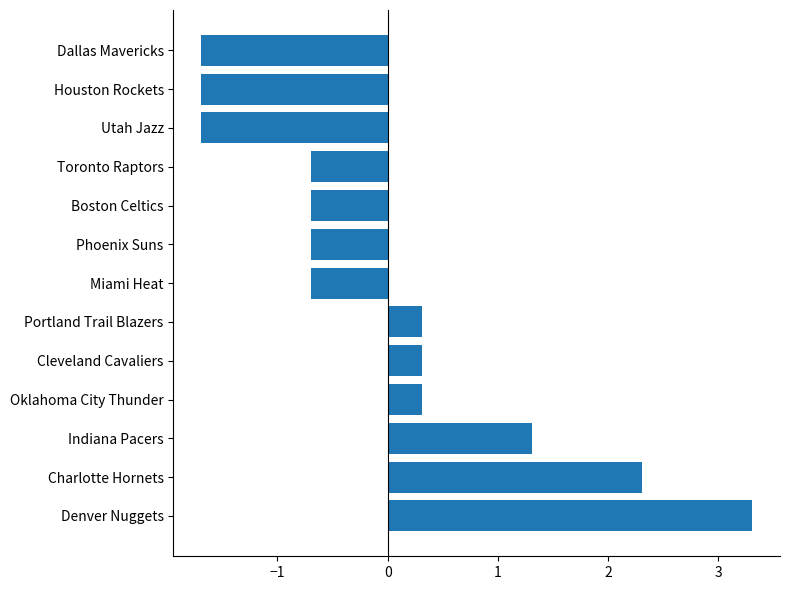

What is the difference between the second highest and second lowest values?

4.0